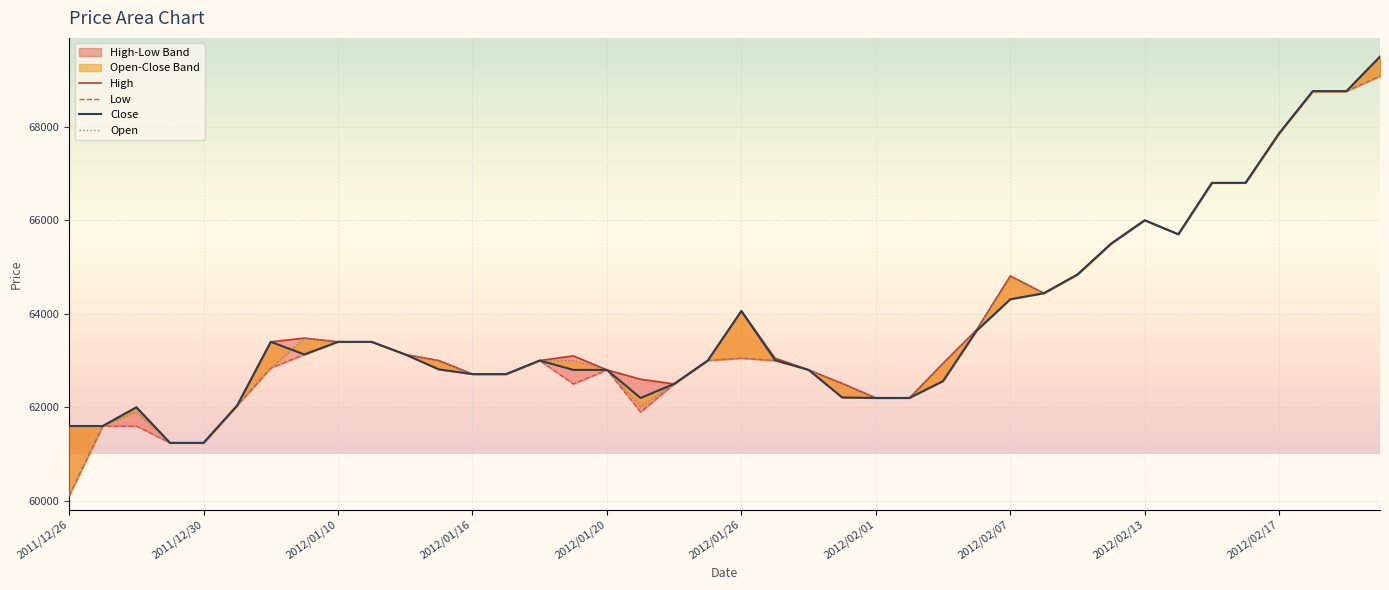

True or false: High has a value of 117544 at 2012/02/21.

False